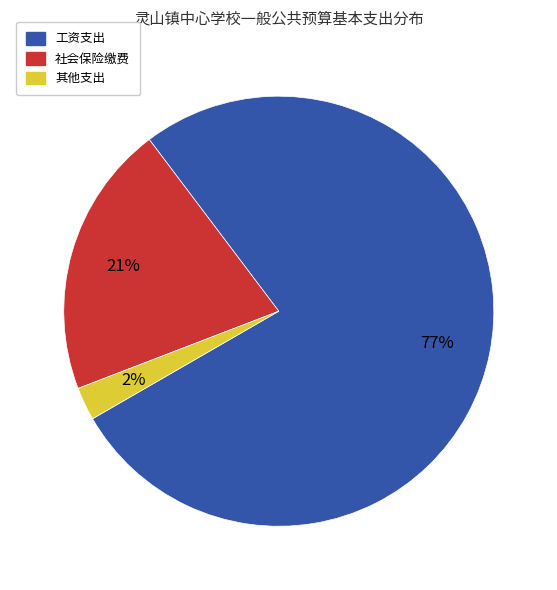

Is there any slice that represents more than half of the pie?

Yes